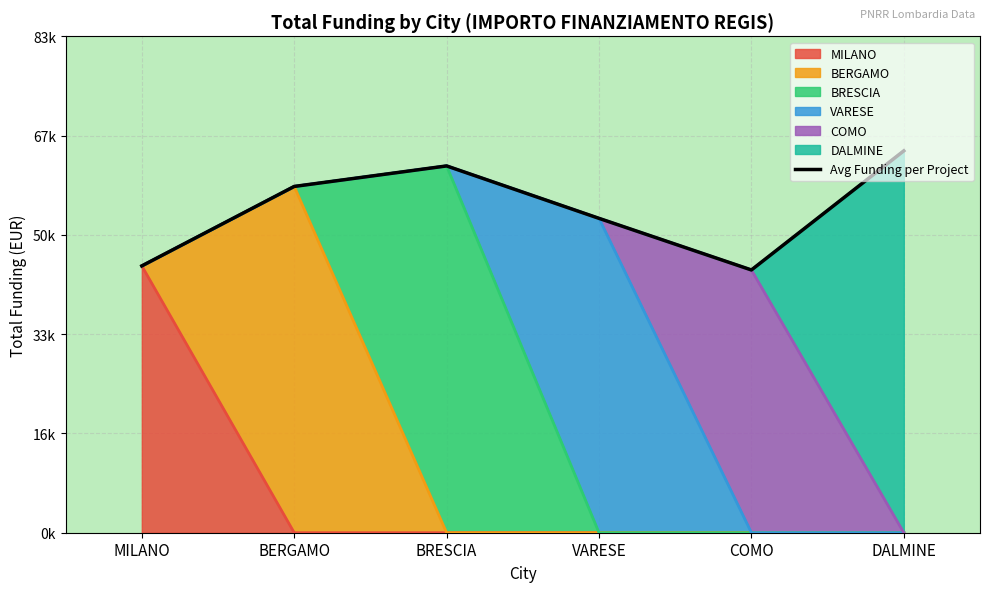

List the labels in order of value, largest first.

DALMINE, BRESCIA, BERGAMO, VARESE, MILANO, COMO